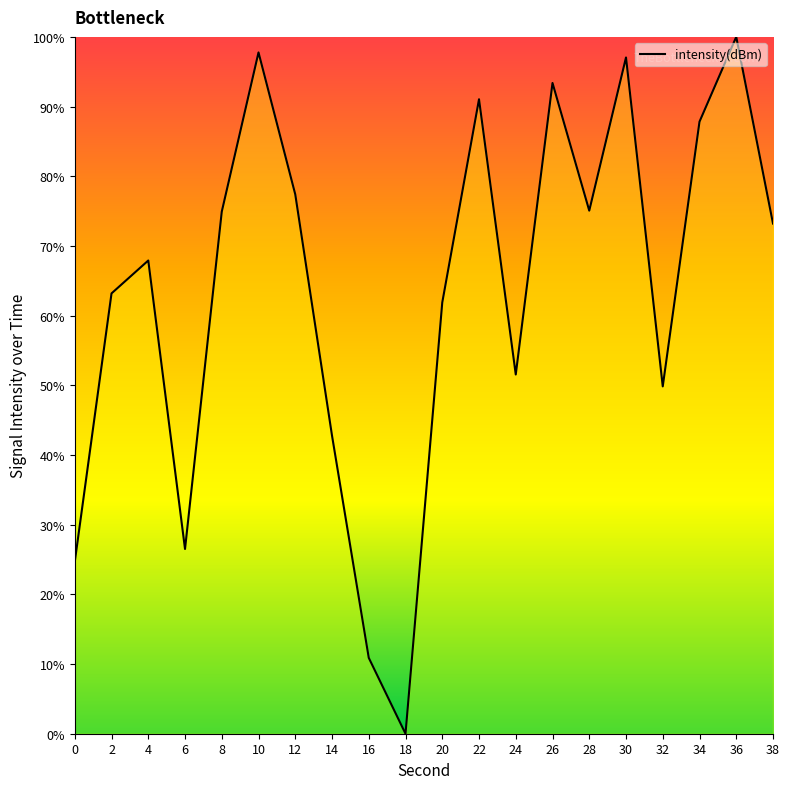

Where is the first local maximum?

4